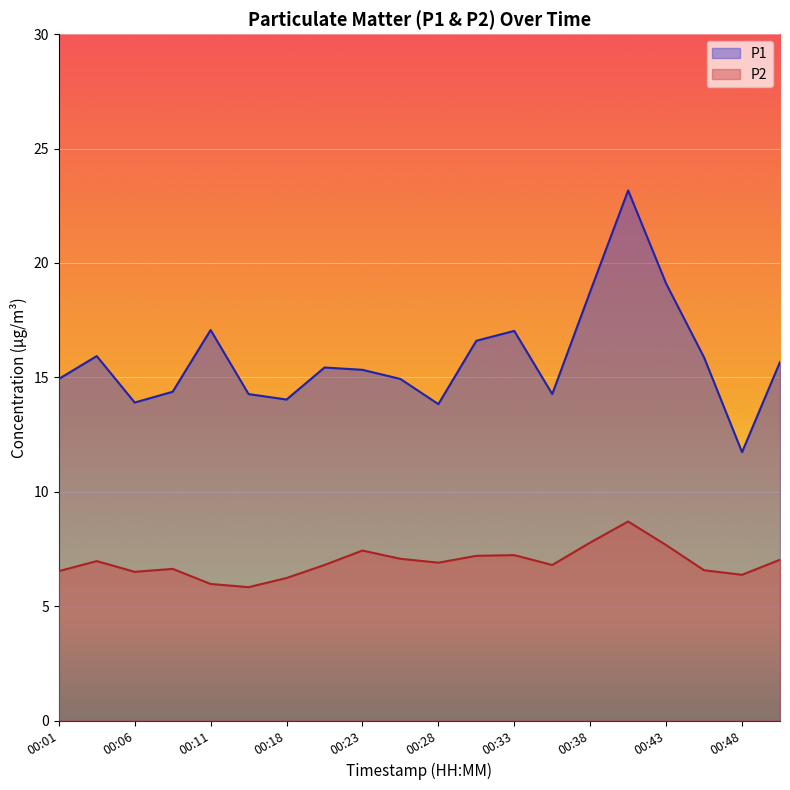

True or false: P2 and P1 cross at least once.

False